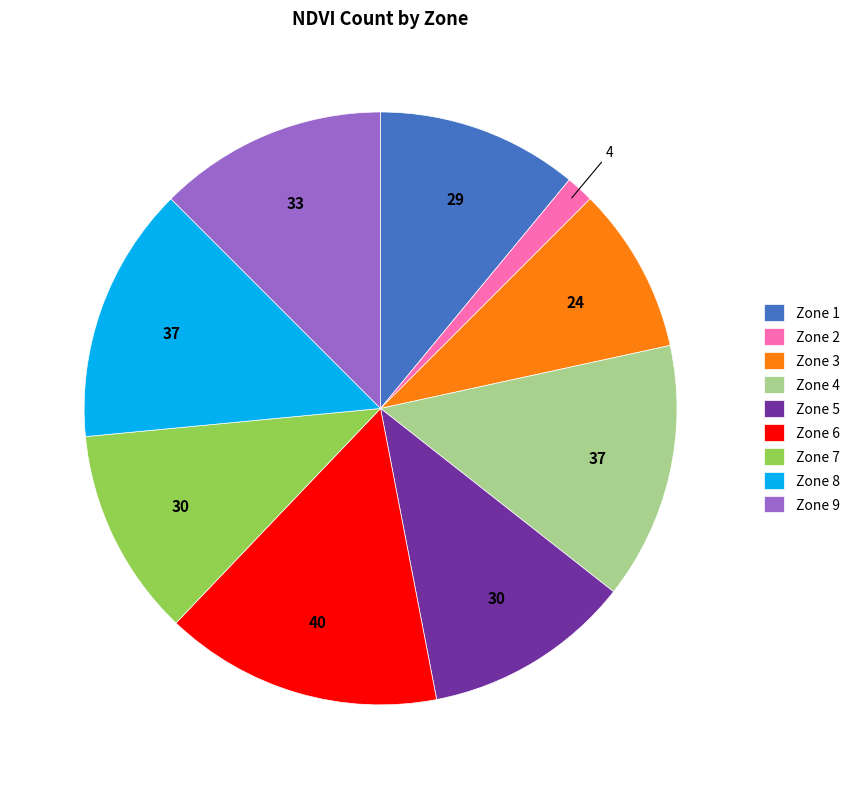

Is there a majority slice in this chart?

No